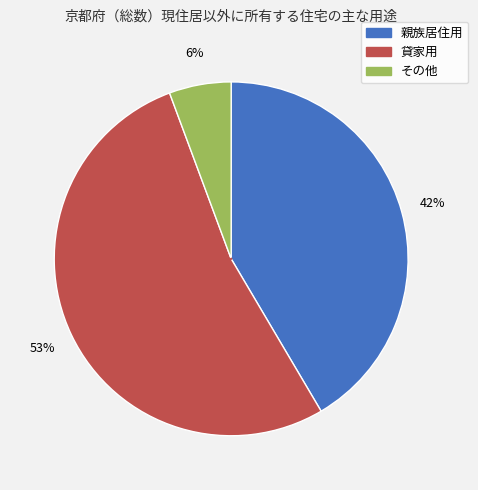

The その他 slice represents 13% of the pie. True or false?

False